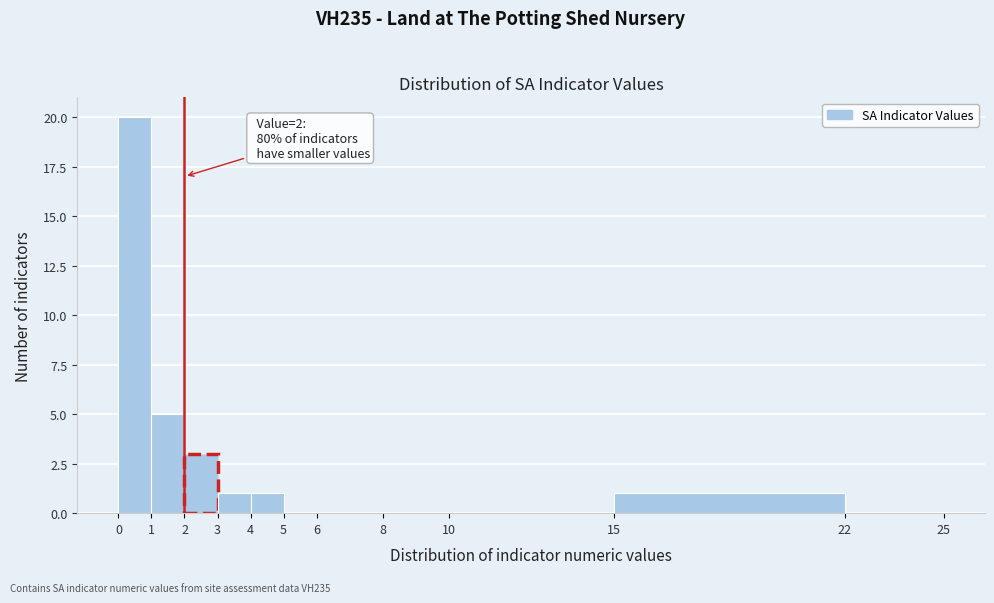

Which range on the x-axis has the tallest bar?

0 to 1